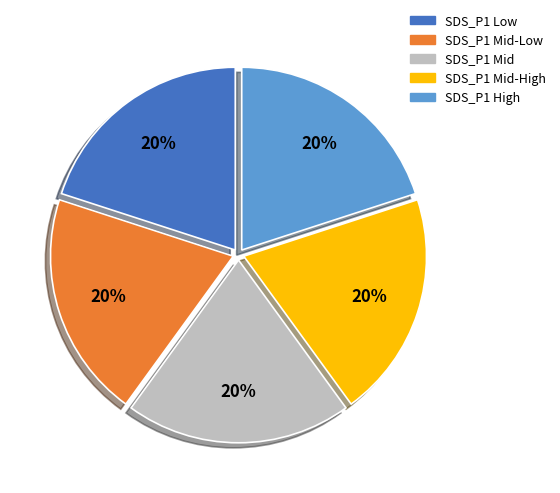

Does SDS_P1 High account for over 50% of the chart?

No